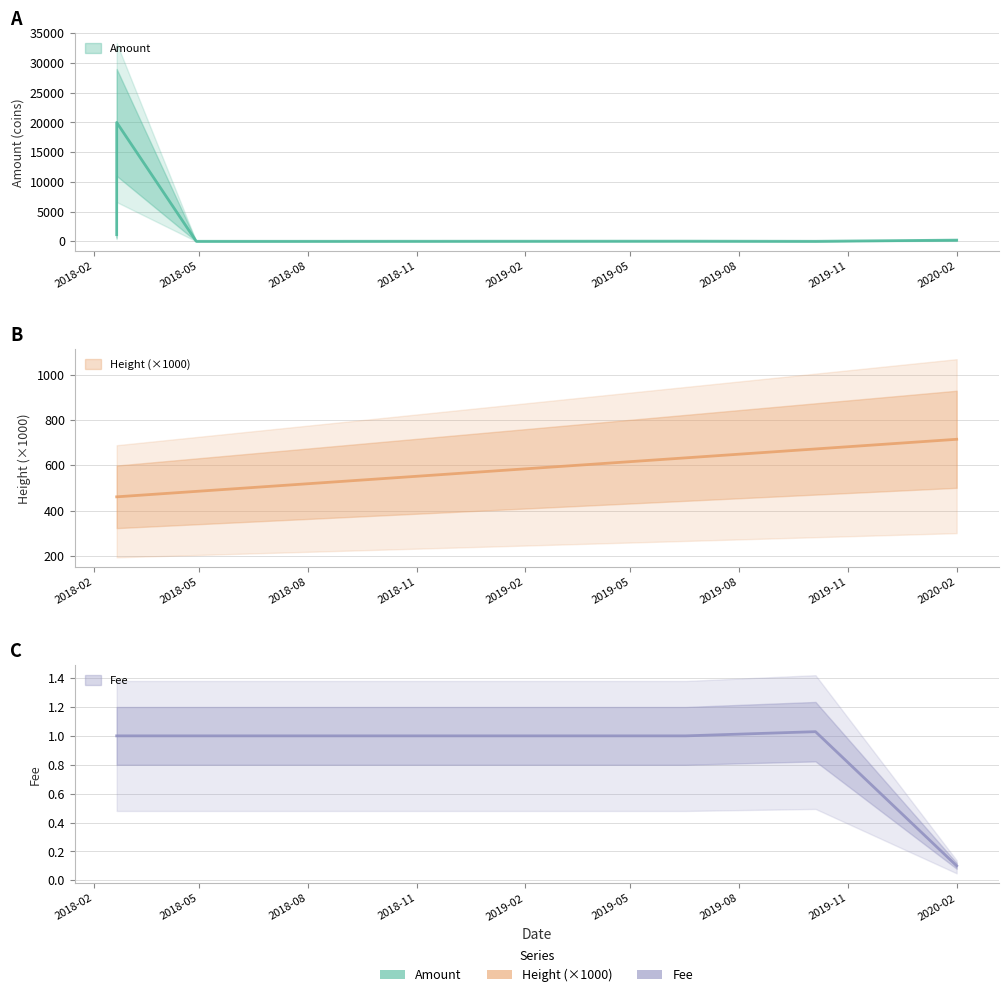

How many lines are shown in the chart?

3